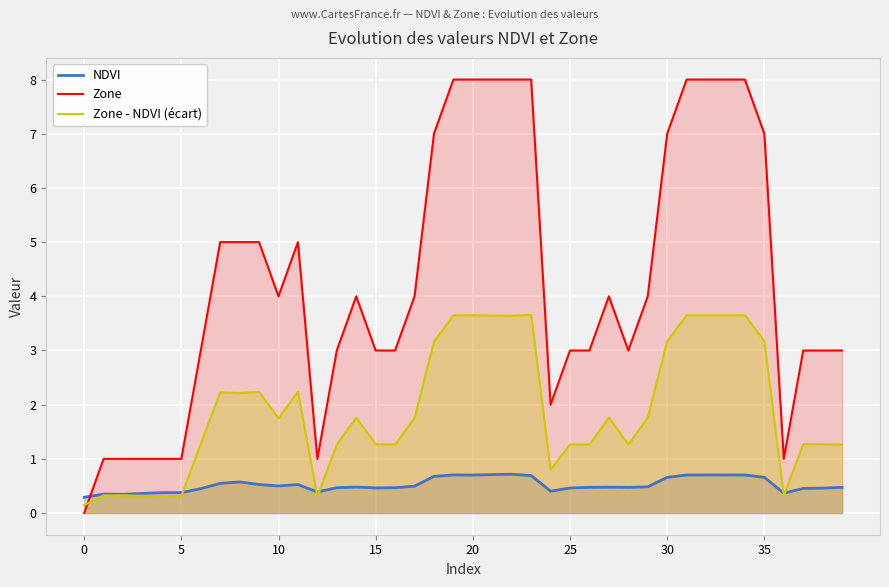

What is the difference between the Zone values at 12 and 18?

6.0